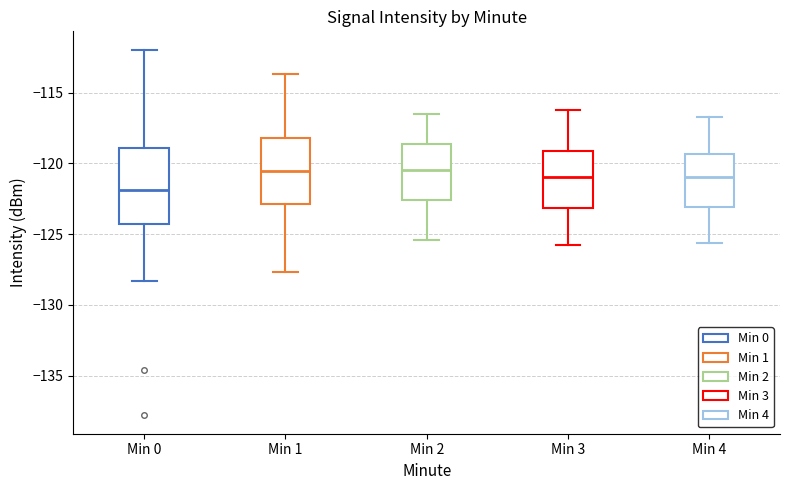

Reading left to right, read every box against the y-axis: the position of its median line, the range the box covers, and the ends of its whiskers. The values are not printed on the chart, so give them approximately, as read against the axis.

Min 0: median -122.0, box -124.5 to -119.0, whiskers -128.5 to -112.0
Min 1: median -120.5, box -123.0 to -118.0, whiskers -127.5 to -113.5
Min 2: median -120.5, box -122.5 to -118.5, whiskers -125.5 to -116.5
Min 3: median -121.0, box -123.0 to -119.0, whiskers -126.0 to -116.0
Min 4: median -121.0, box -123.0 to -119.5, whiskers -125.5 to -116.5